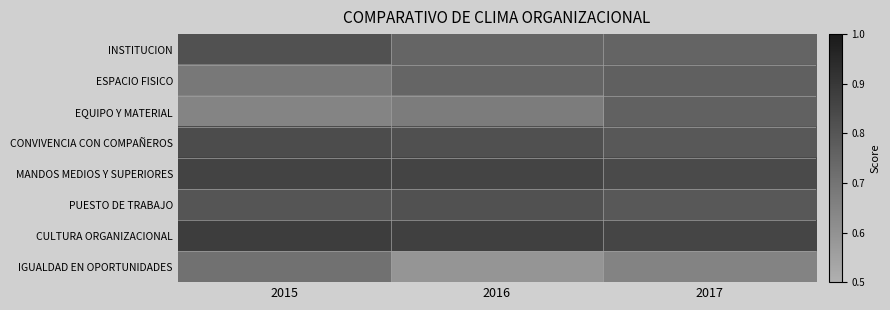

What is the total value across all series at 2017?

6.2